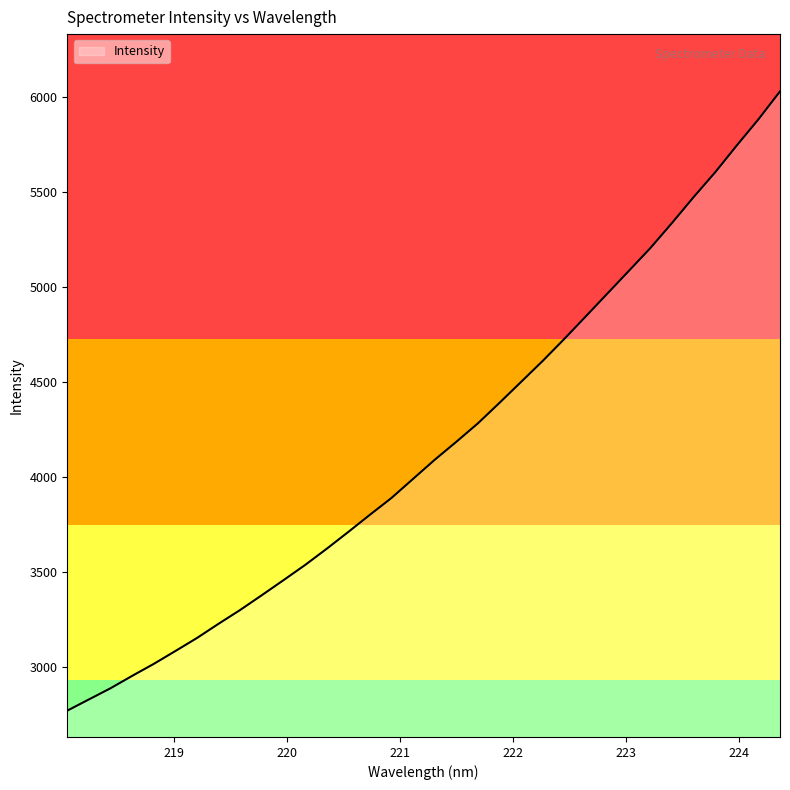

What is the greatest value displayed?

6031.6